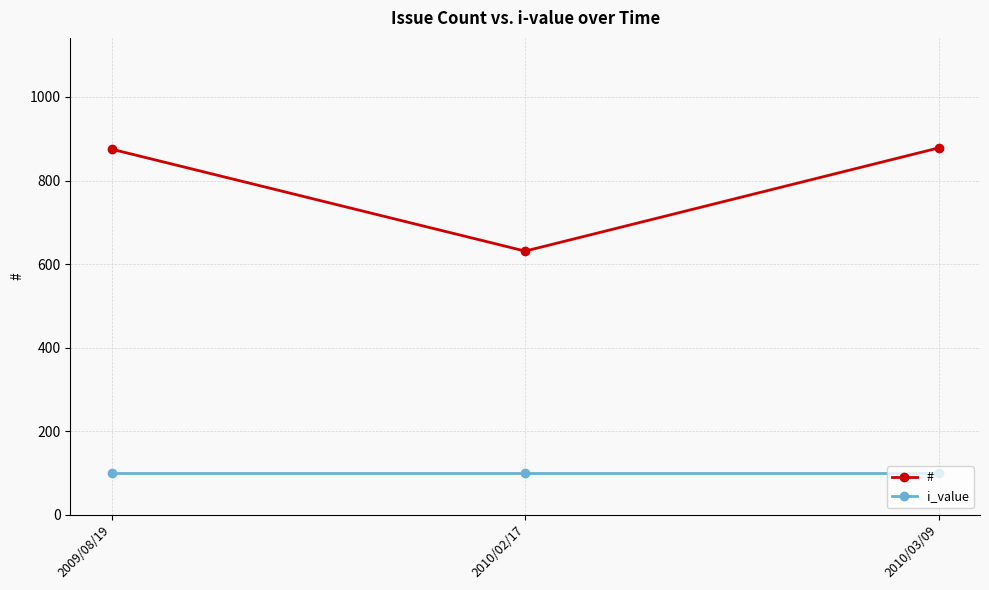

The i_value series shows 45 at 2010/02/17. True or false?

False